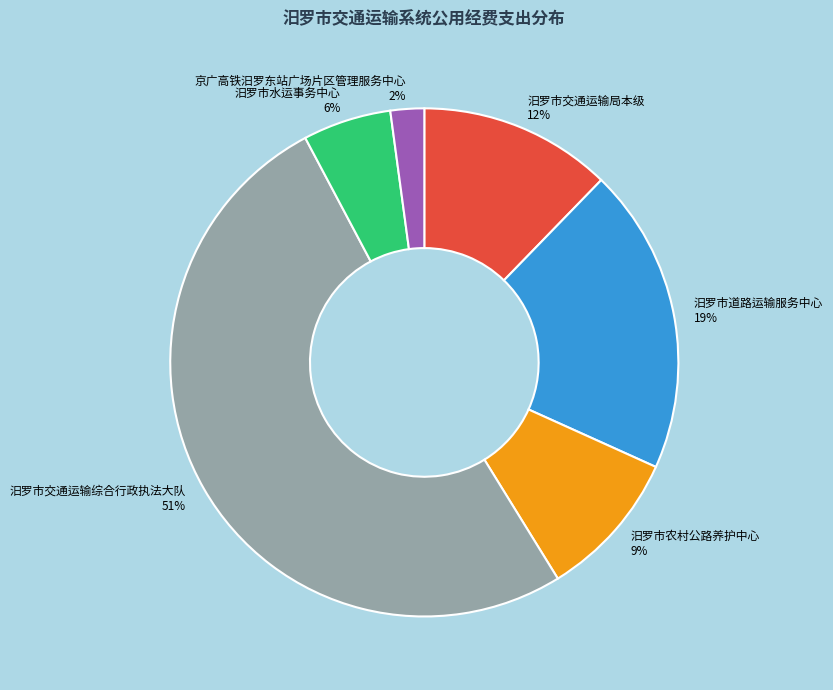

Is it true that 汨罗市水运事务中心 is 1% of the pie?

False